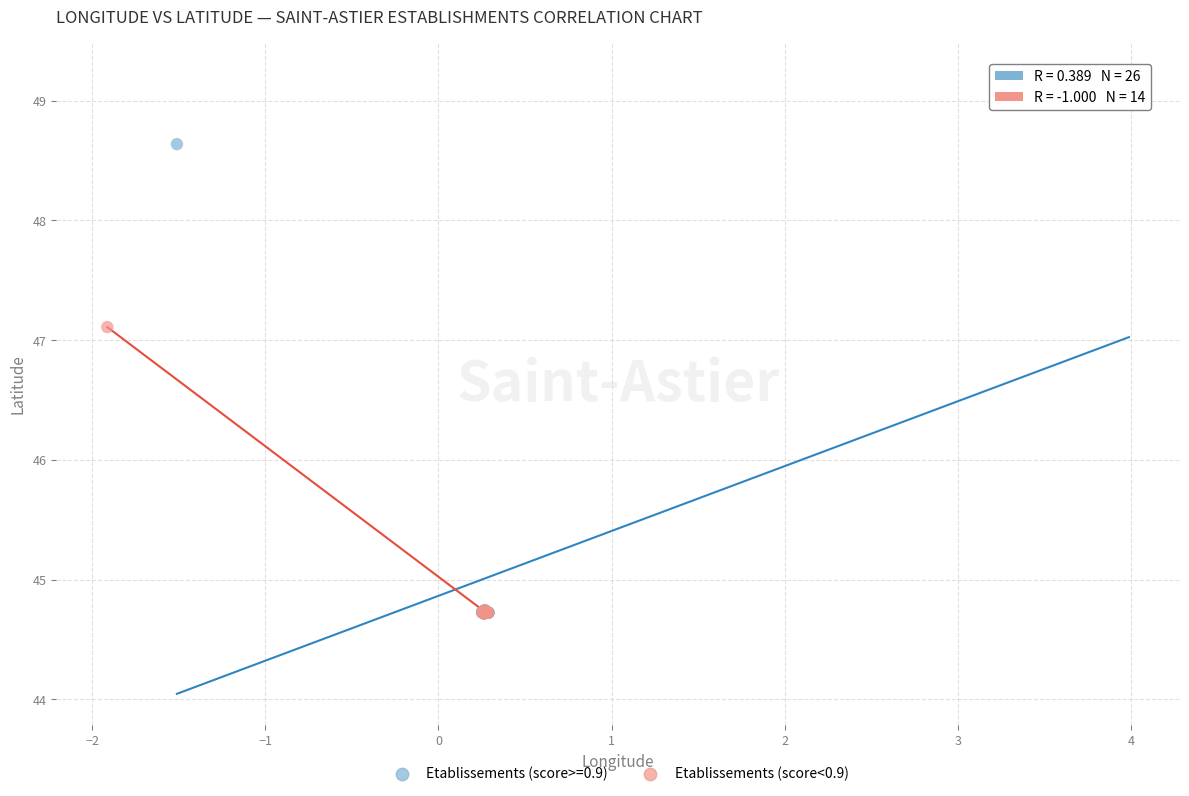

Which series has the widest spread of Y values?

Etablissements (score>=0.9)